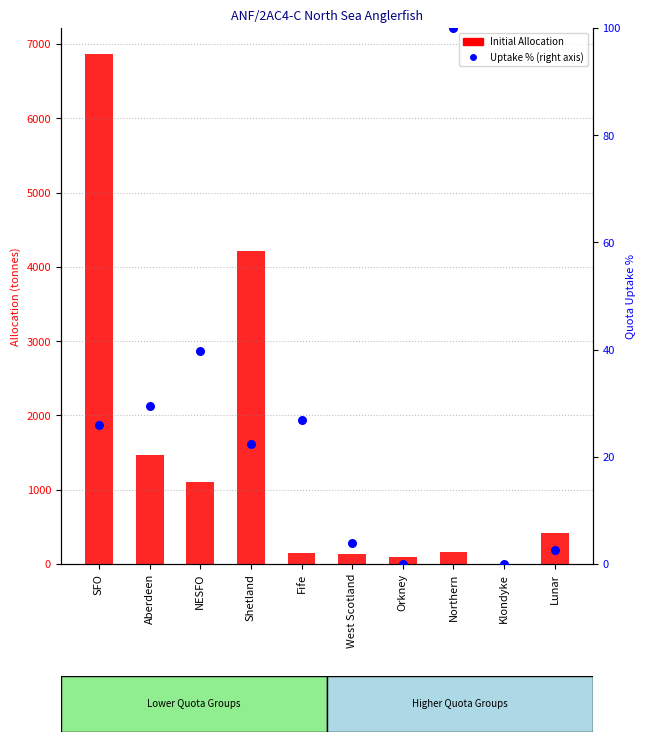

Which series has the largest Y range (max minus min)?

Initial Allocation